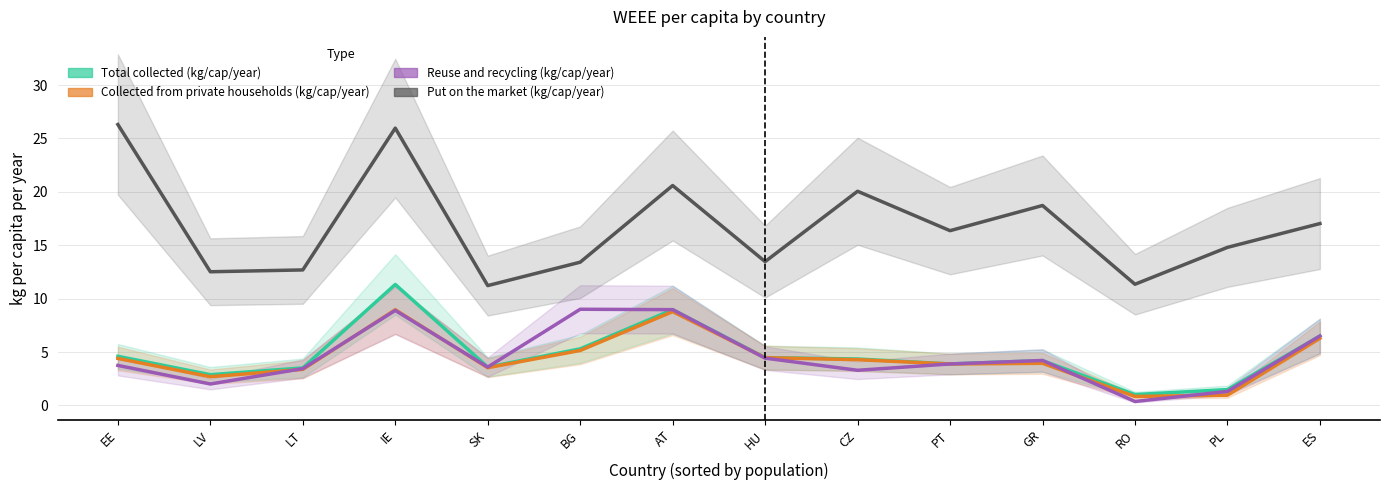

Which series has the largest total across all categories?

Put on the market (kg/cap/year)